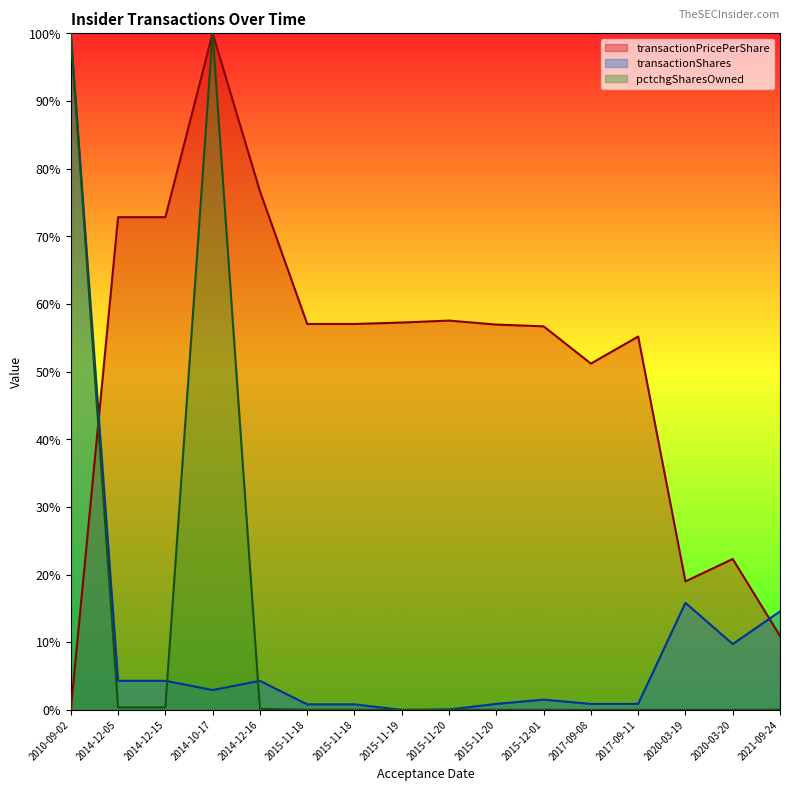

What is the difference between the transactionShares values at 2015-11-20 and 2020-03-19?

15.8